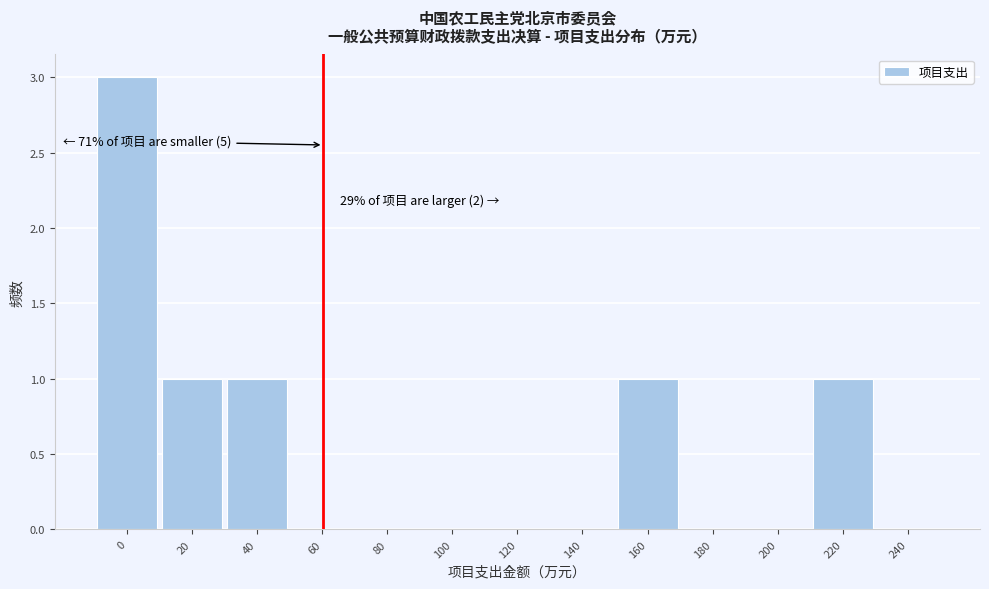

Reading left to right, extract all data points from this chart.

0=3	20=1	40=1	60=0	80=0	100=0	120=0	140=0	160=1	180=0	200=0	220=1	240=0